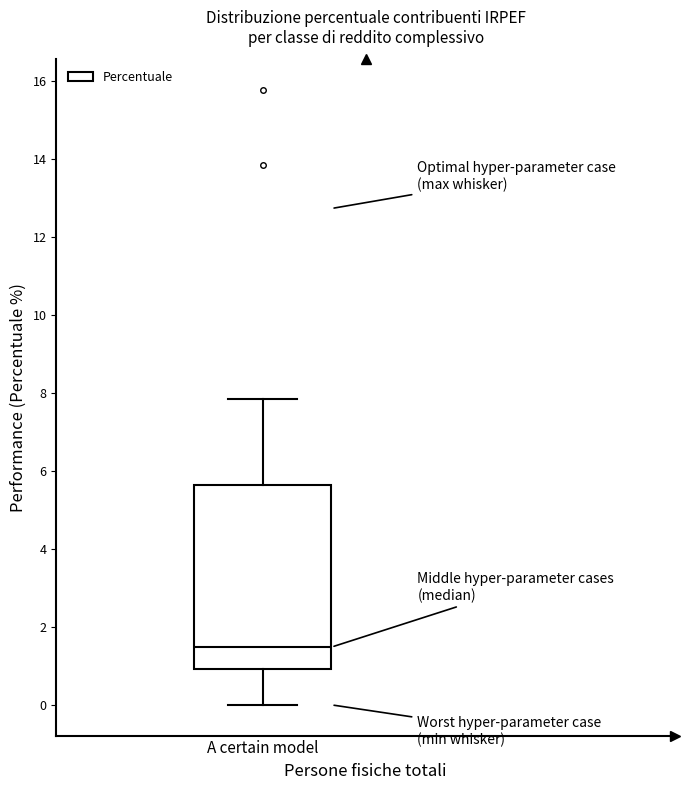

Where does the upper whisker of the box for A certain model end on the y-axis? The values are not printed on the chart, so give them approximately, as read against the axis.

7.8